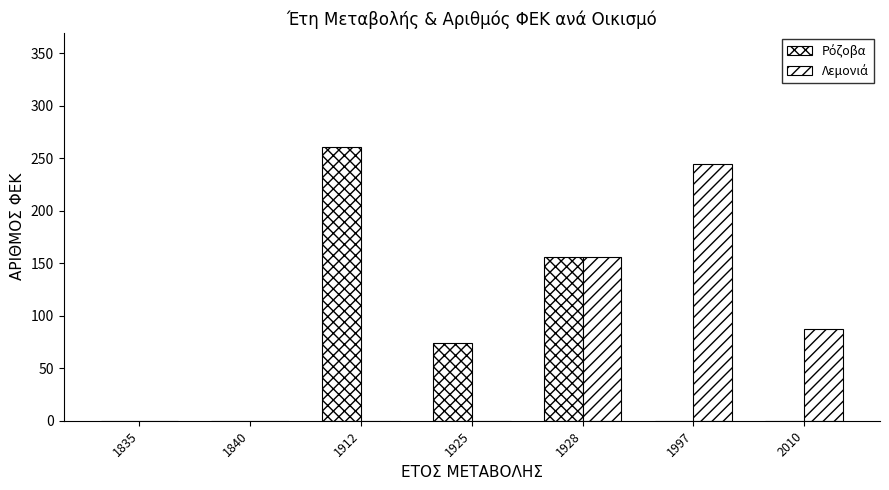

How many groups of bars are there?

7